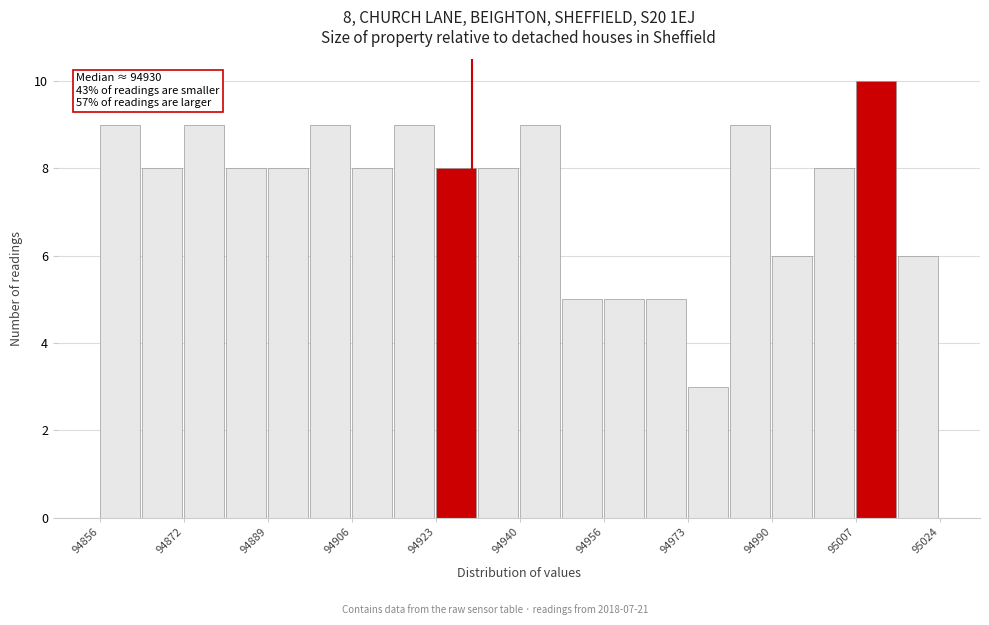

Which range on the x-axis has the tallest bar?

95007.2 to 95015.6